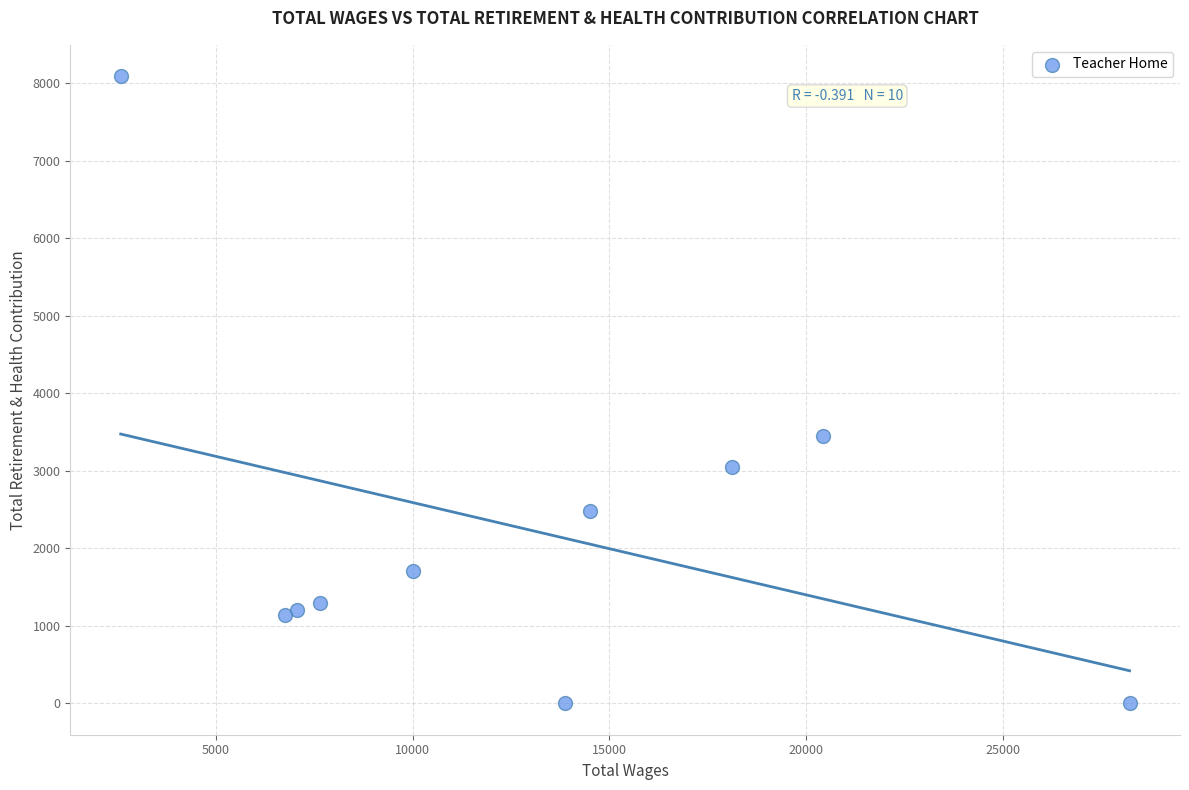

What is the average X value?

12924